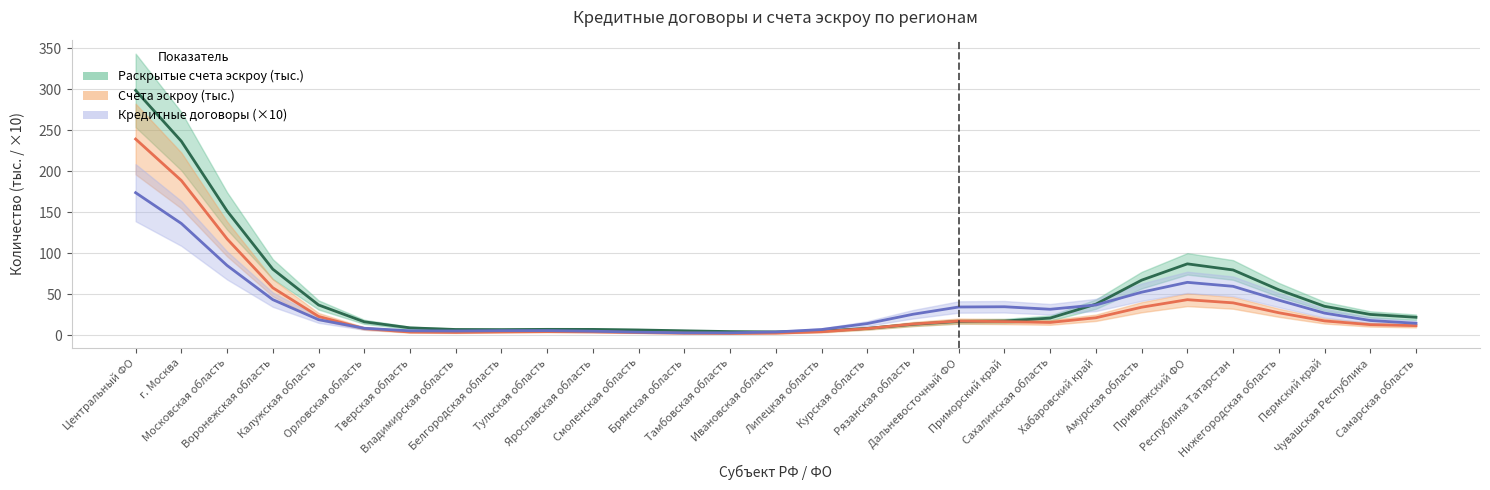

List the series in order of their peak value, highest first.

Раскрытые счета эскроу (тыс.), Счета эскроу (тыс.), Кредитные договоры (×10)